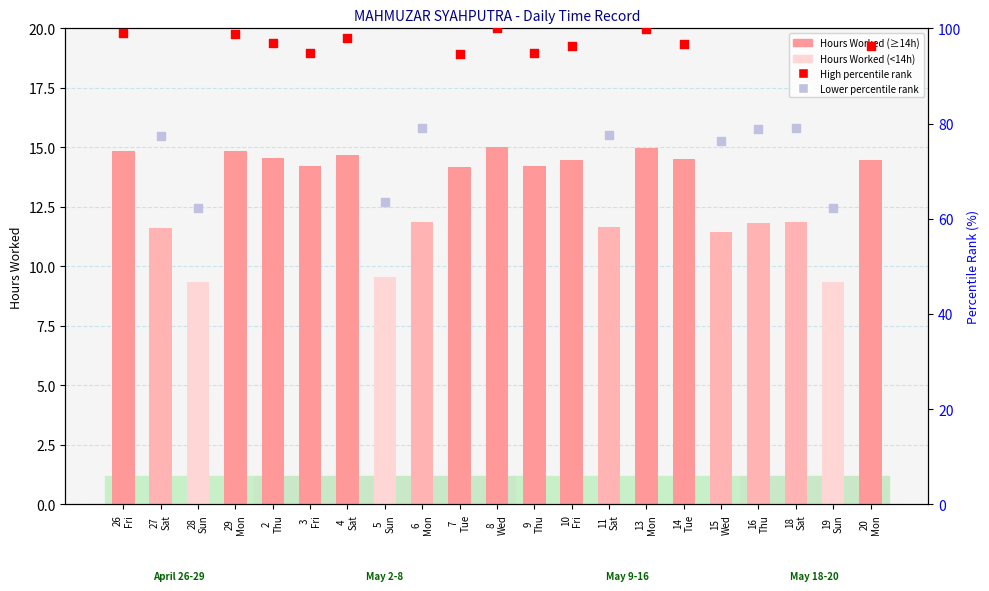

Between 11
Sat and 28
Sun, which is larger?

11
Sat